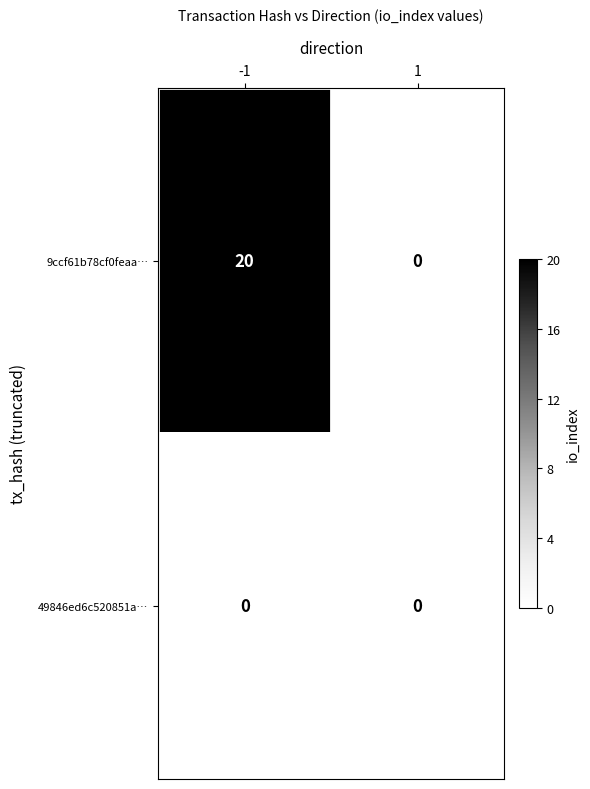

Which series has the largest range (max minus min)?

9ccf61b78cf0feaa…